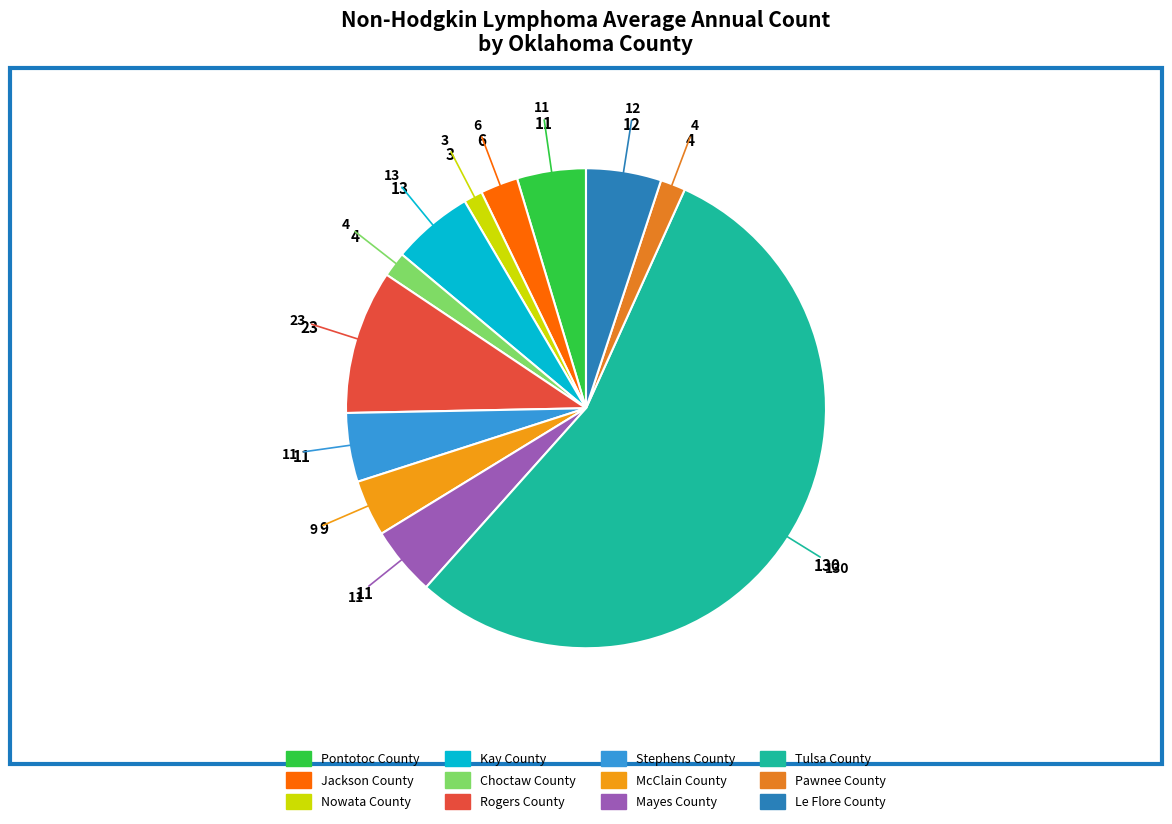

To the nearest percent, what portion does Stephens County represent?

5%